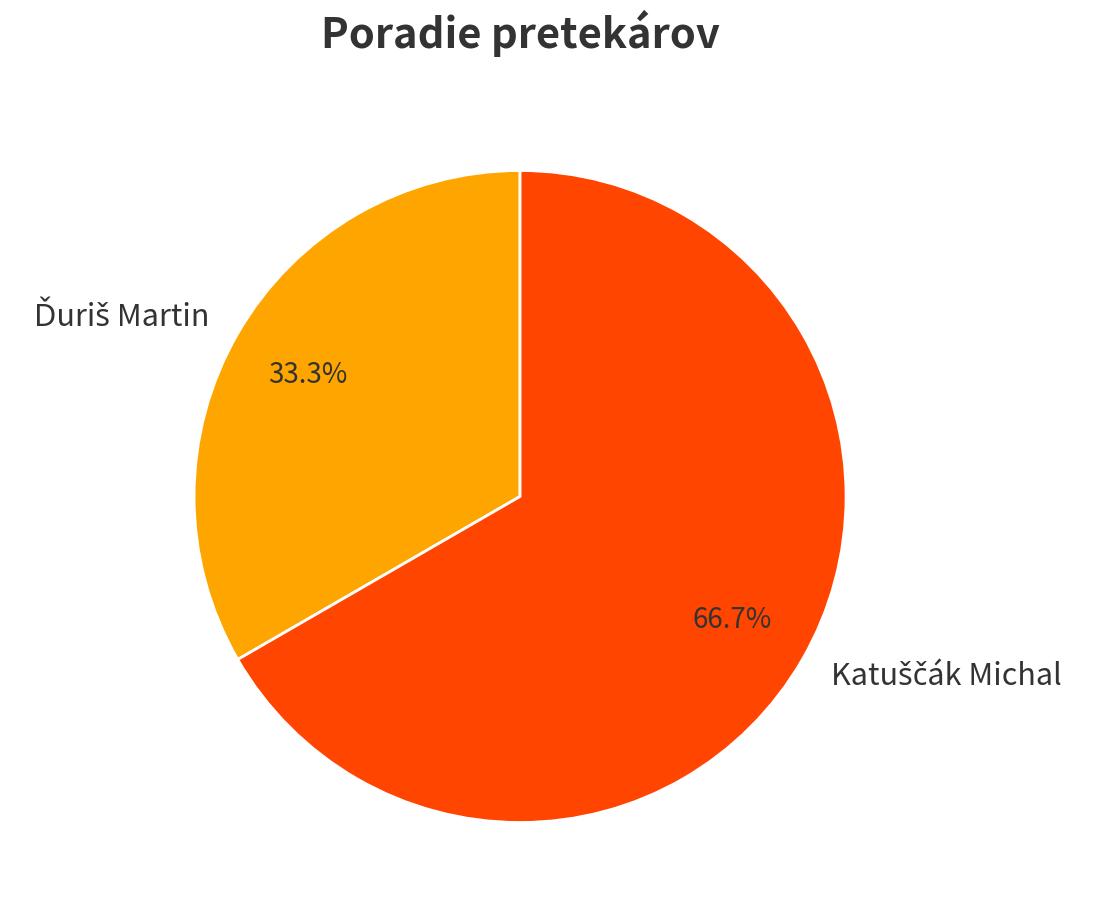

Is there a majority slice in this chart?

Yes